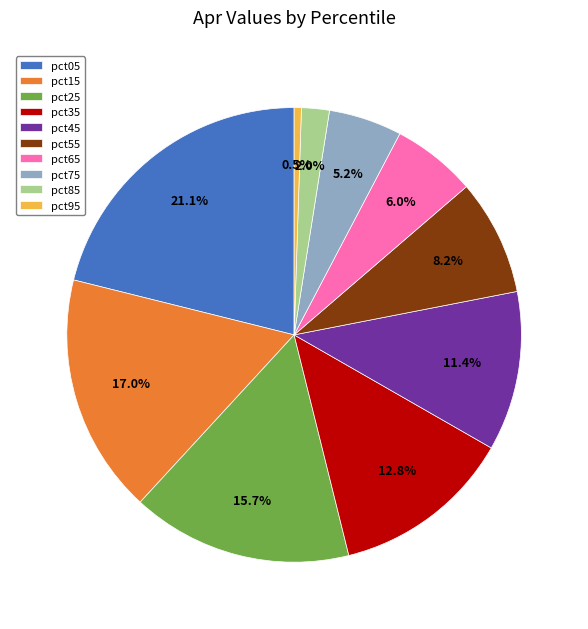

What percentage is the pct45 slice, to the nearest percent?

11%